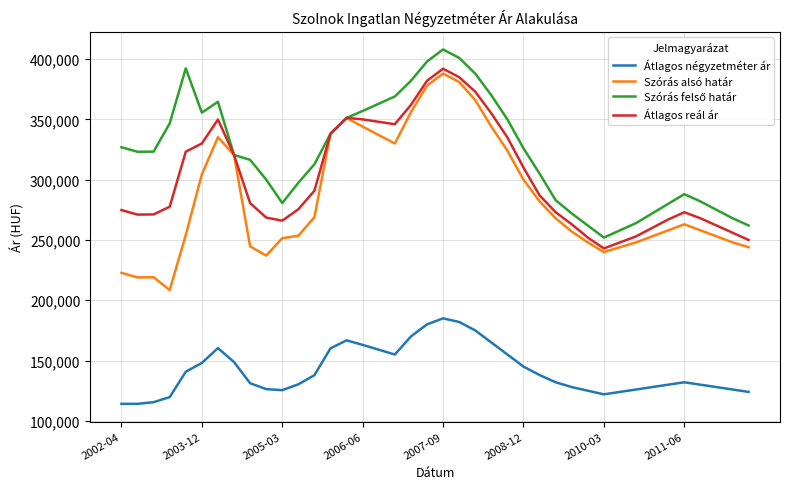

True or false: Átlagos négyzetméter ár and Szórás alsó határ cross at least once.

False